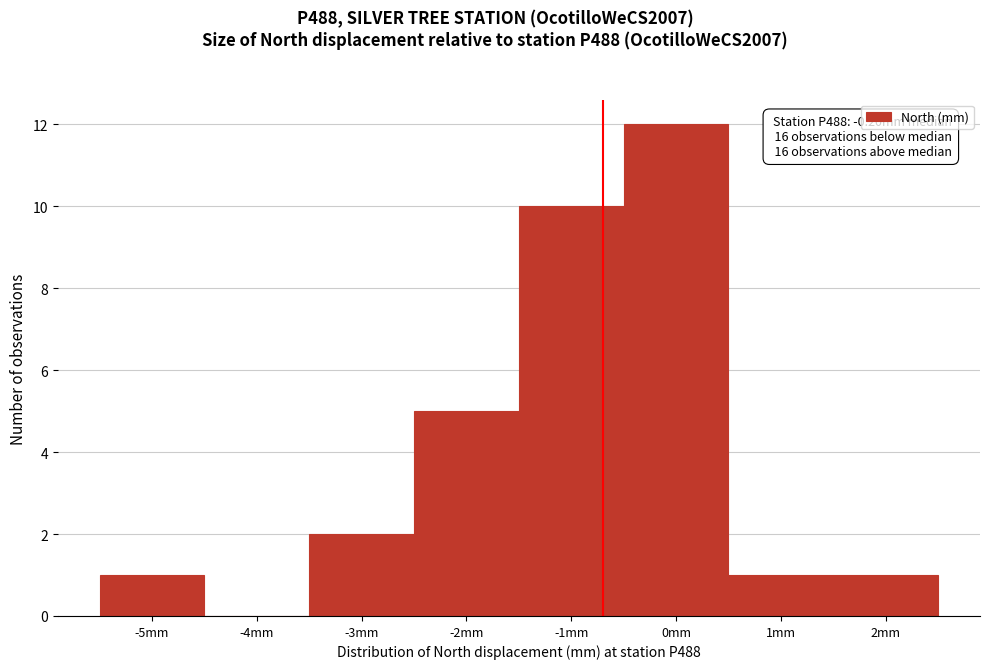

Reading left to right, what are all the values shown in this chart?

-5mm=1	-4mm=0	-3mm=2	-2mm=5	-1mm=10	0mm=12	1mm=1	2mm=1